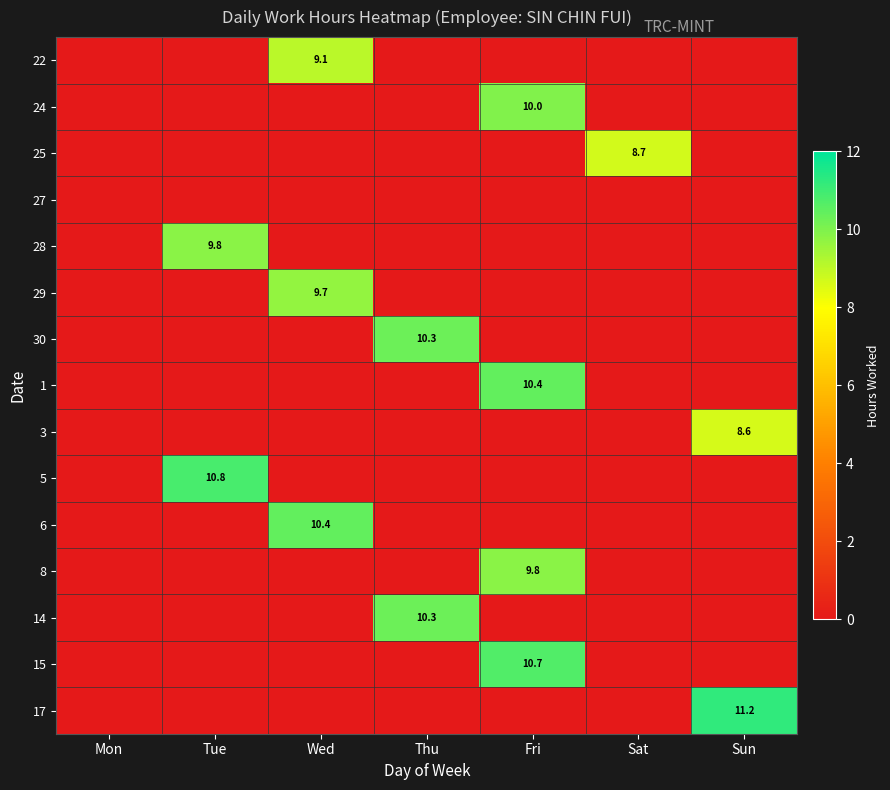

How many data points does each series have?

7